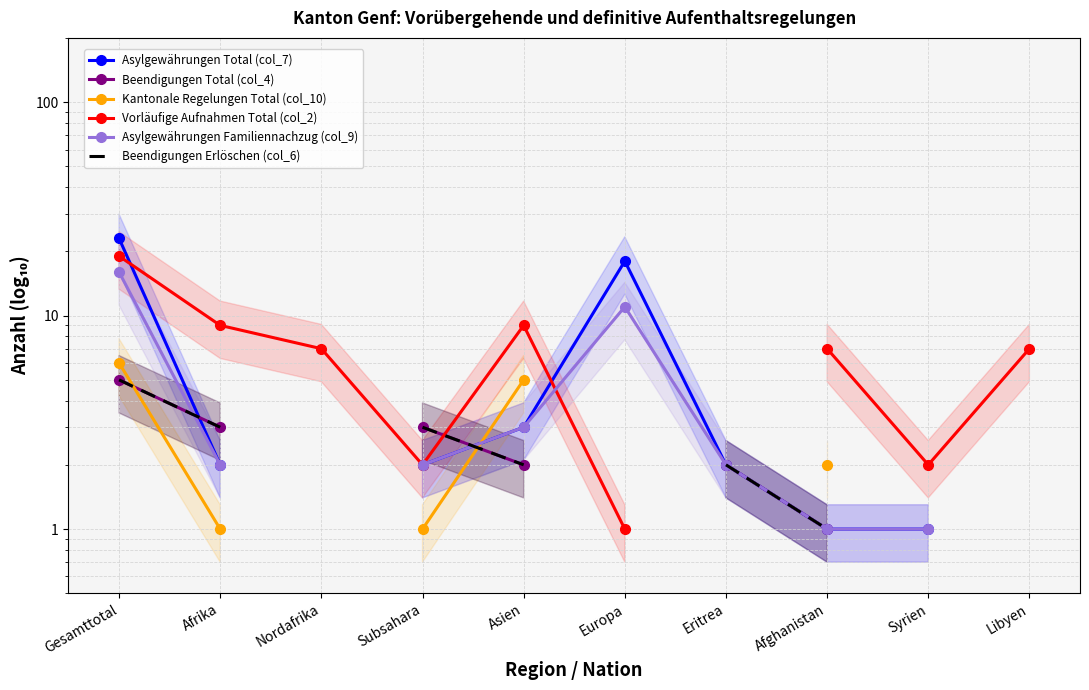

Which category has the lowest value in the Asylgewährungen Familiennachzug (col_9) series?

Afghanistan